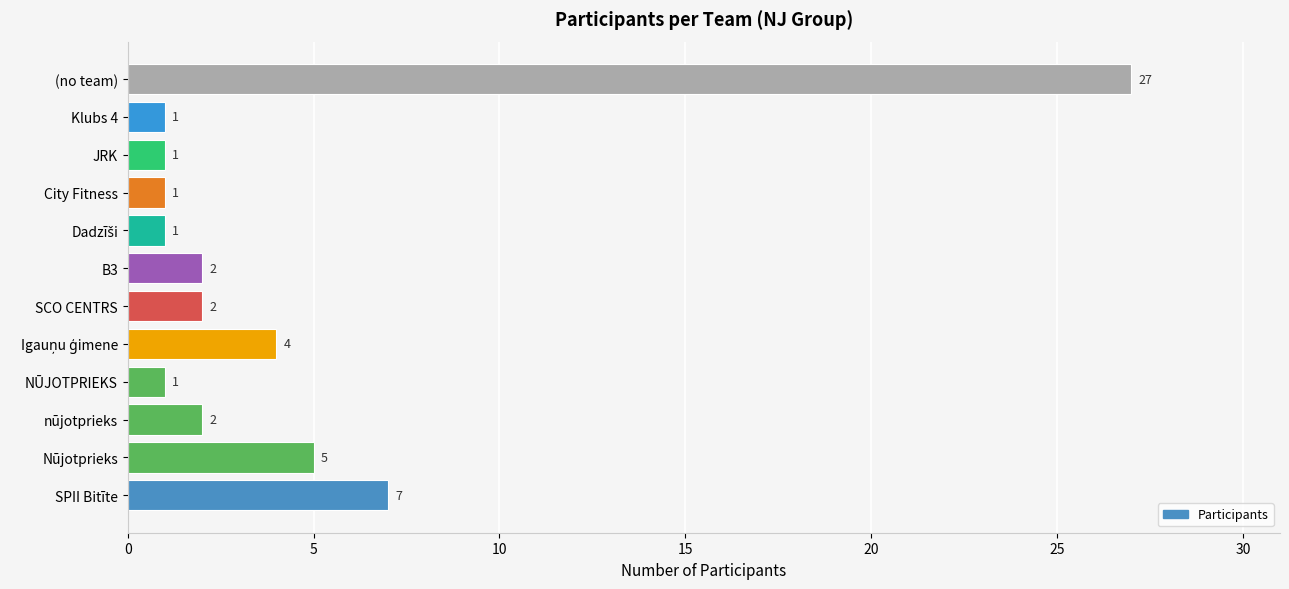

The chart shows a value of 12 at SPII Bitīte. True or false?

False